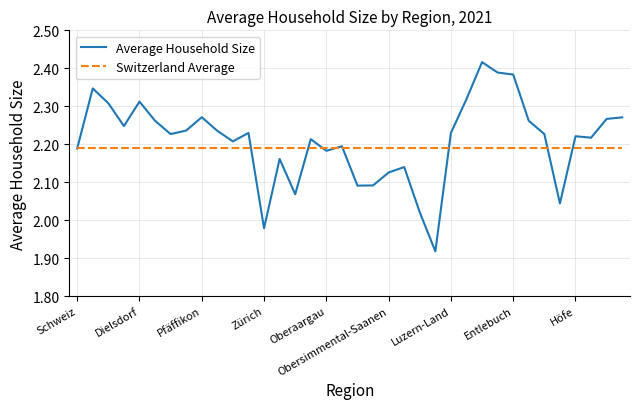

Which series has the widest spread of values?

Average Household Size